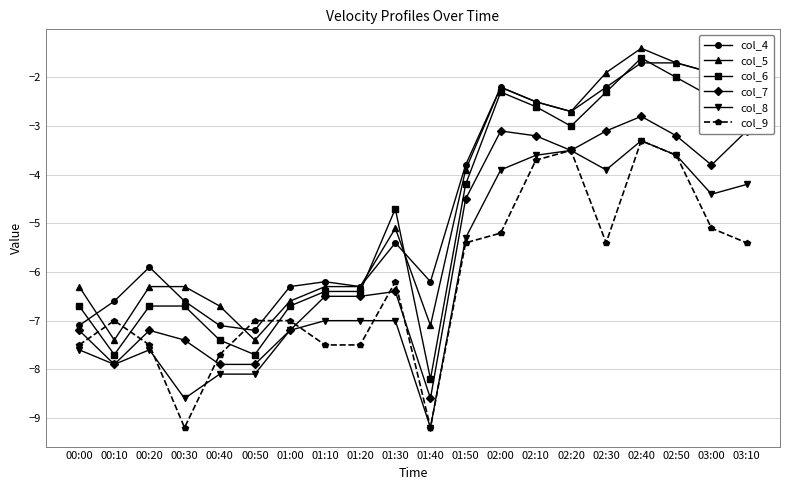

How many interior local valleys does the col_6 series have?

4